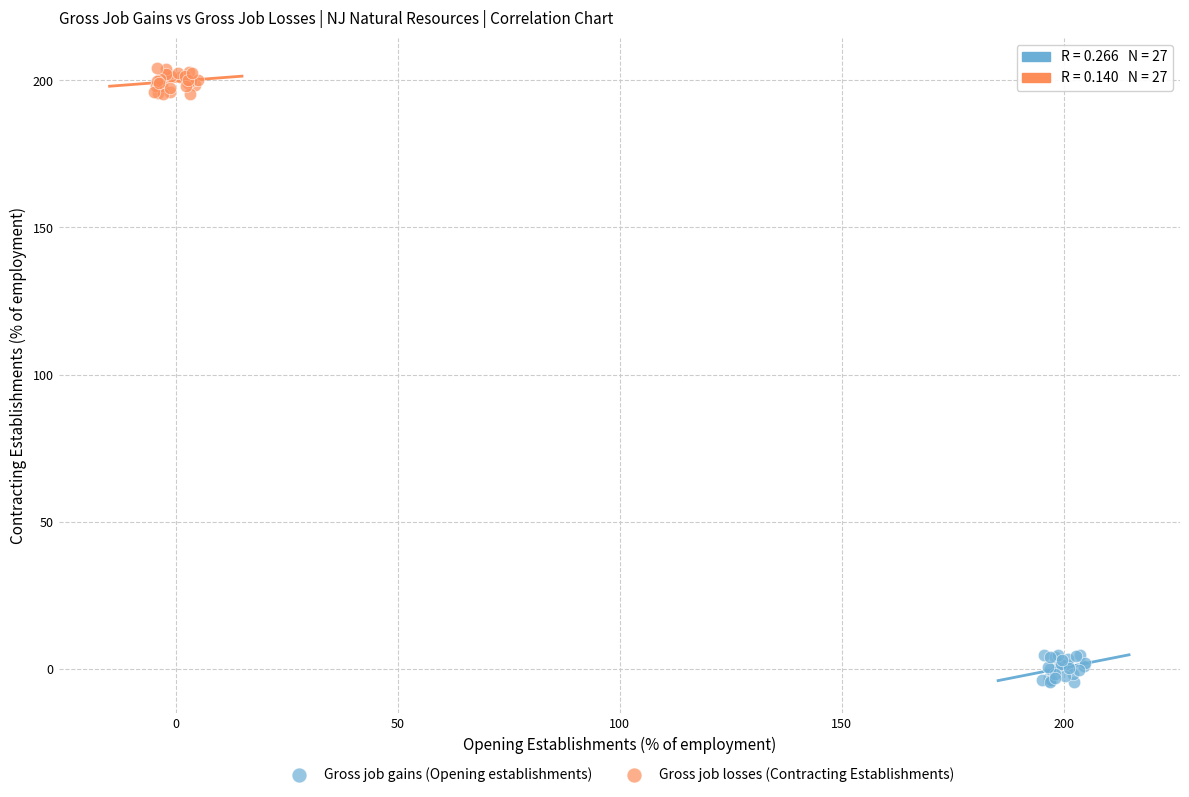

What are all the series names shown in the legend?

Gross job gains (Opening establishments), Gross job losses (Contracting Establishments)